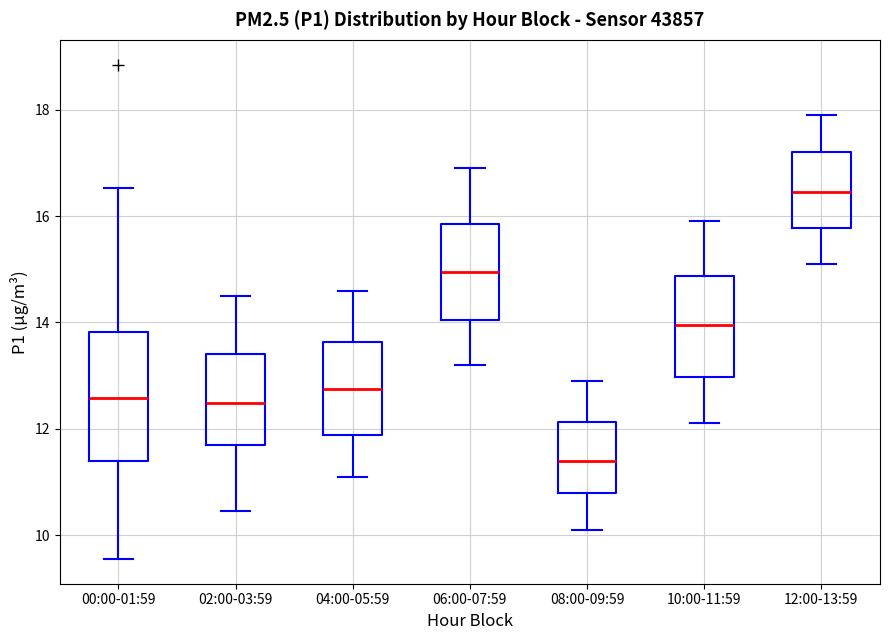

Reading left to right, read every box against the y-axis: the position of its median line, the range the box covers, and the ends of its whiskers. The values are not printed on the chart, so give them approximately, as read against the axis.

00:00-01:59: median 12.6, box 11.4 to 13.8, whiskers 9.6 to 16.6
02:00-03:59: median 12.4, box 11.6 to 13.4, whiskers 10.4 to 14.6
04:00-05:59: median 12.8, box 11.8 to 13.6, whiskers 11.2 to 14.6
06:00-07:59: median 15.0, box 14.0 to 15.8, whiskers 13.2 to 17.0
08:00-09:59: median 11.4, box 10.8 to 12.2, whiskers 10.2 to 13.0
10:00-11:59: median 14.0, box 13.0 to 14.8, whiskers 12.2 to 16.0
12:00-13:59: median 16.4, box 15.8 to 17.2, whiskers 15.2 to 18.0